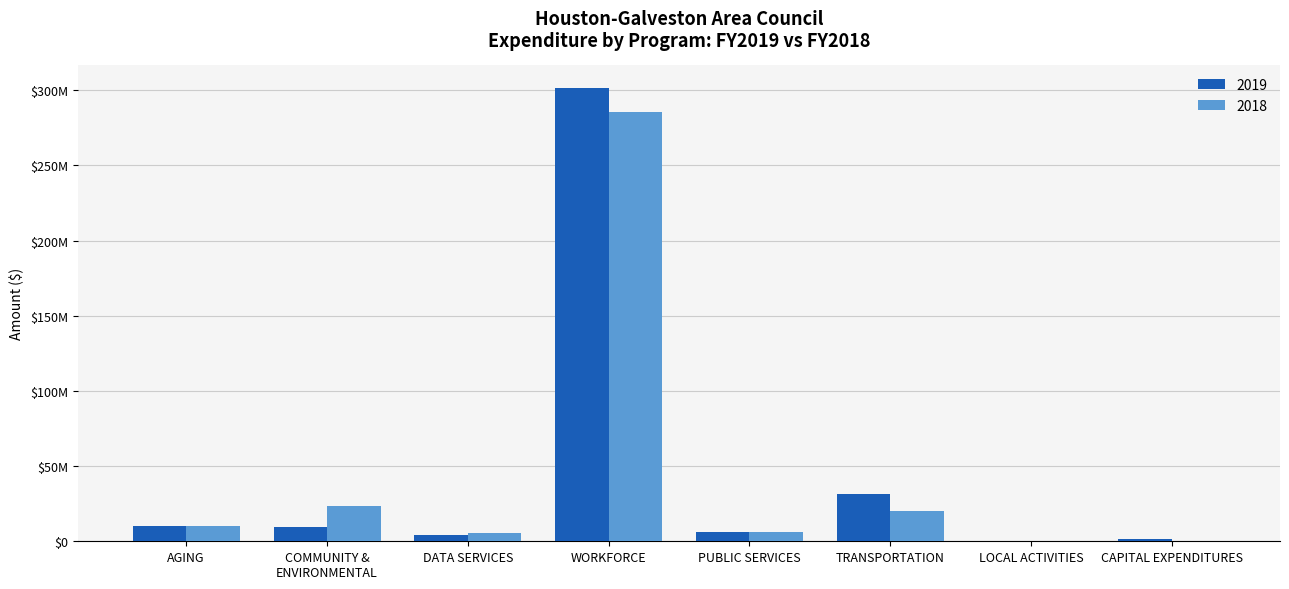

What is the maximum value shown in the chart?

301444197.9